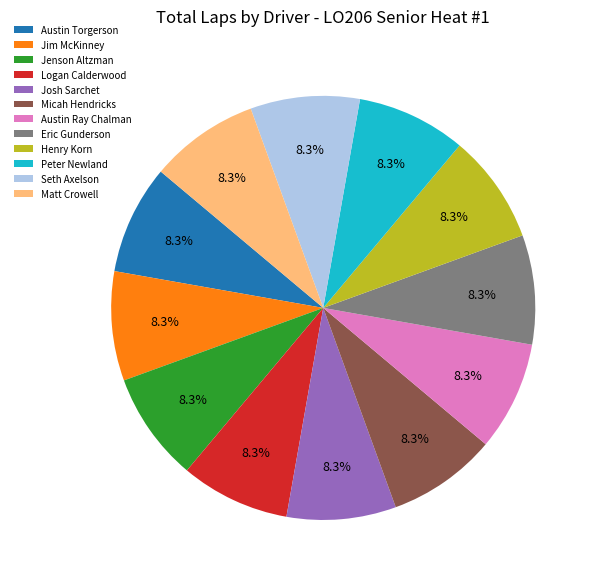

To the nearest percent, what is the difference between the largest and smallest slice percentages?

0%